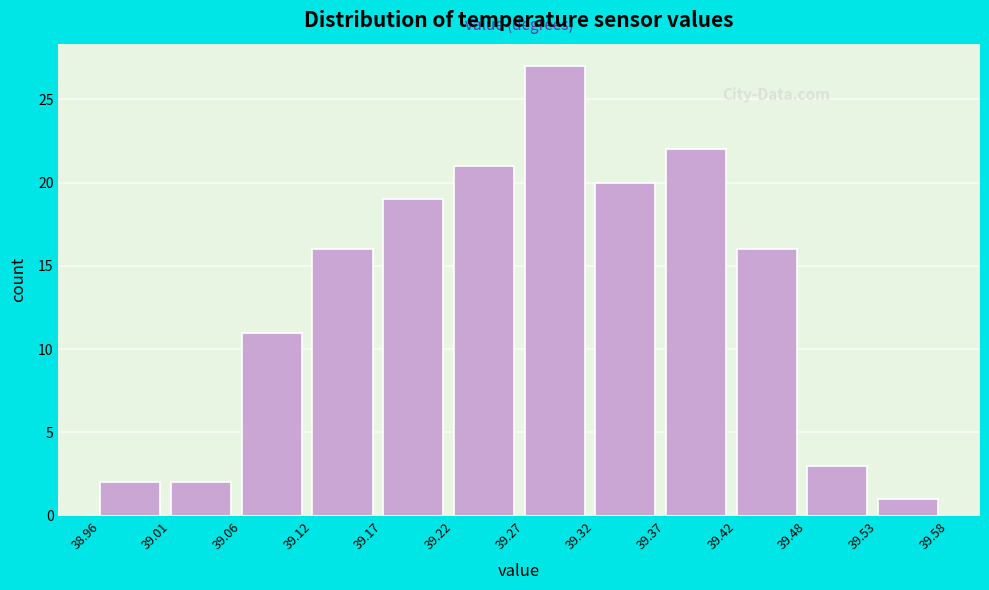

What is the height of the bar covering 39.48 to 39.53 on the x-axis? The values are not printed on the chart, so give them approximately, as read against the axis.

3